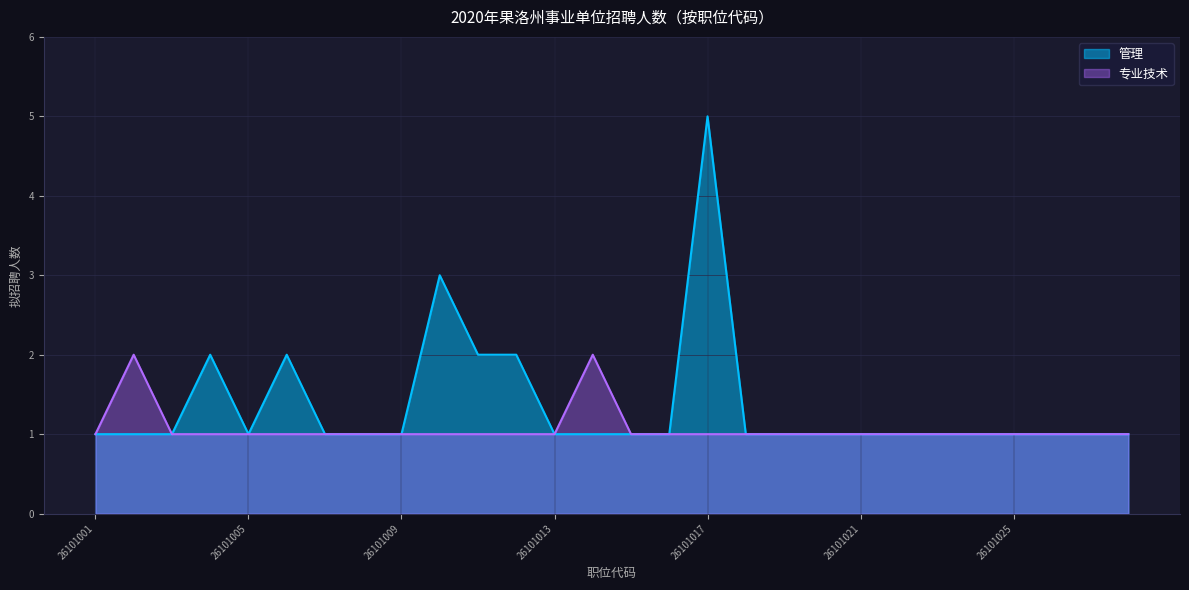

Between 26101013 and 26101001, which is larger?

26101013